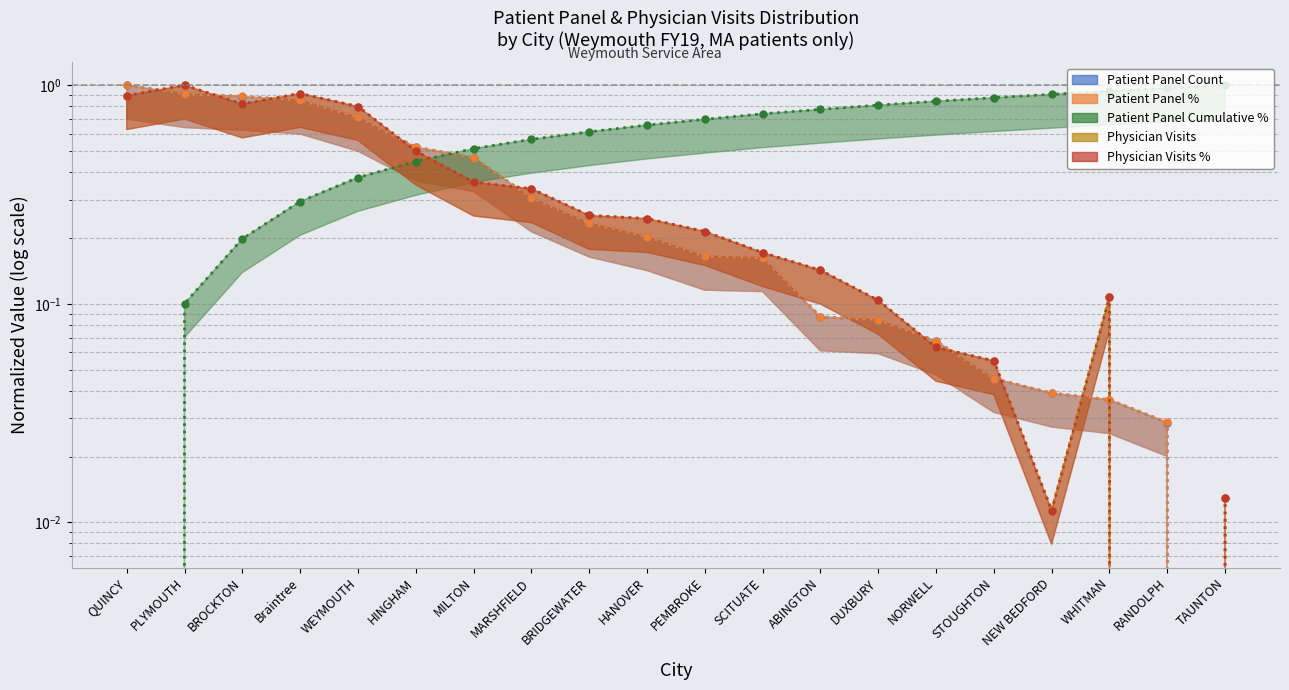

At which category does the chart reach its peak across all series?

QUINCY